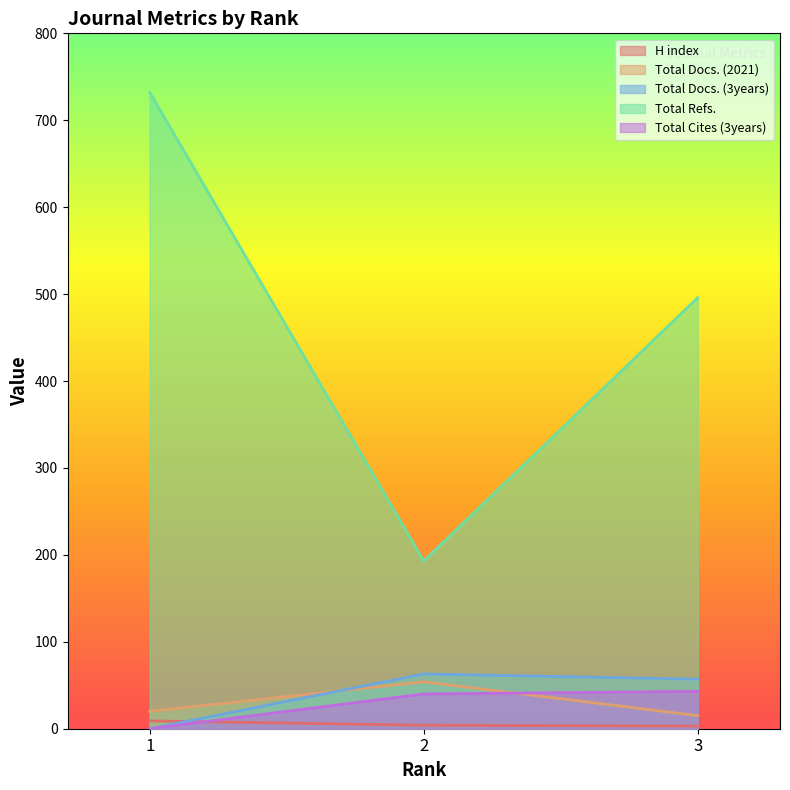

Reading left to right, what are all the values shown in this chart?

H index: 9	4	3
Total Docs. (2021): 20	54	15
Total Docs. (3years): 0	63	57
Total Refs.: 732	193	496
Total Cites (3years): 0	40	43